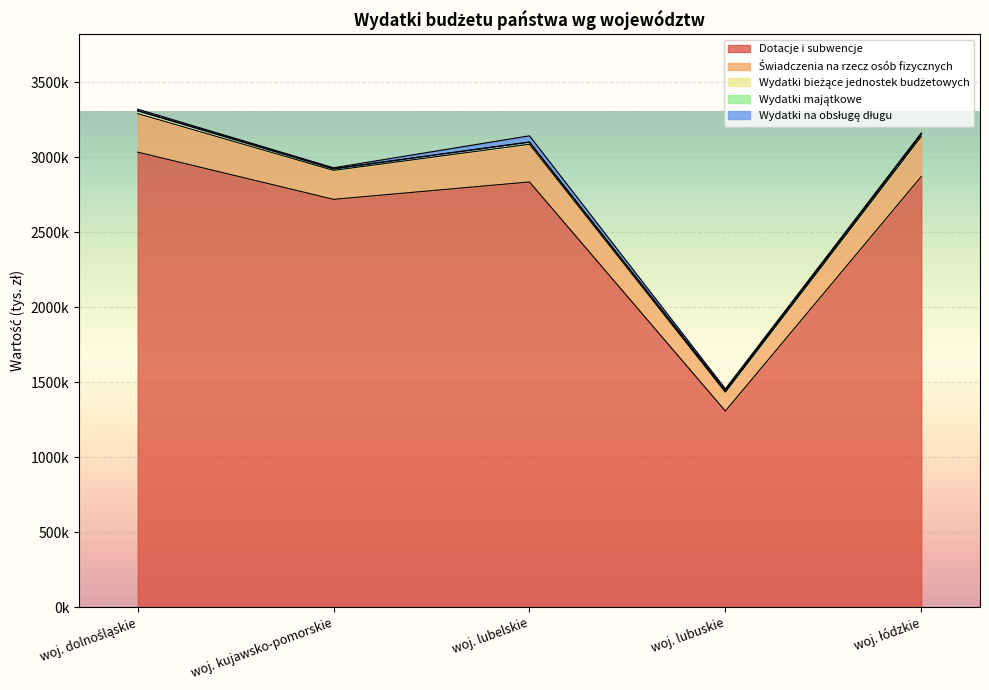

Is it true that Wydatki bieżące jednostek budżetowych equals 5452 at woj. lubelskie?

False